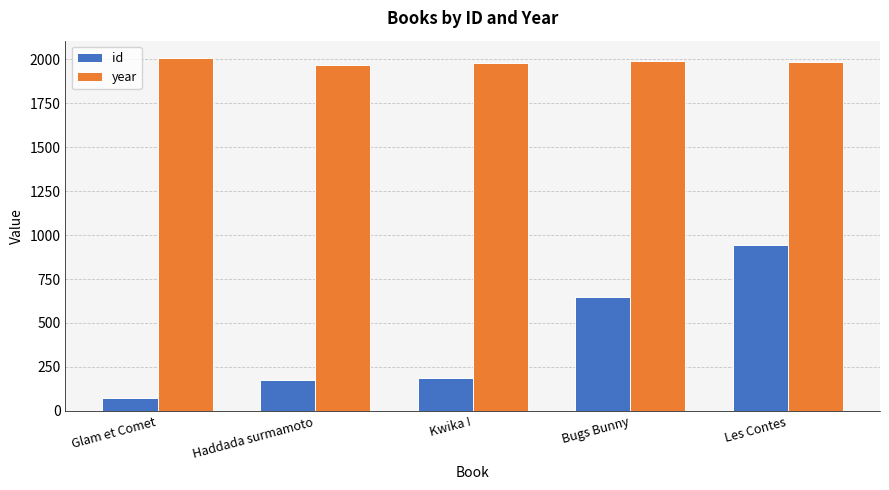

Are the bars grouped side by side (vs. stacked)?

Yes